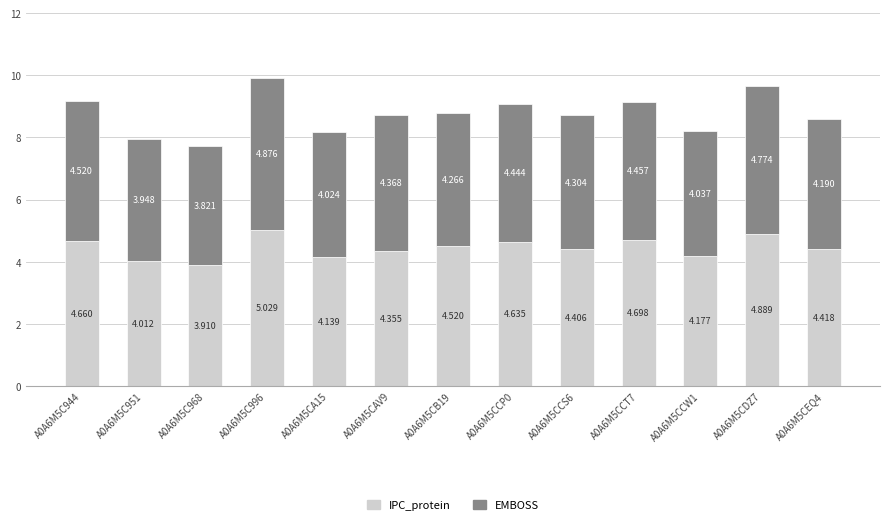

How many data points does each series have?

13